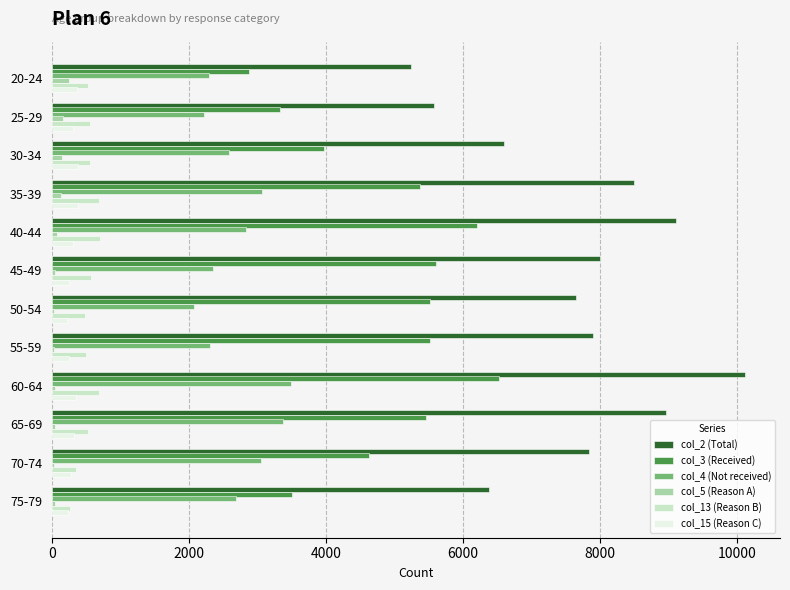

At which label does col_2 (Total) reach its peak?

60-64